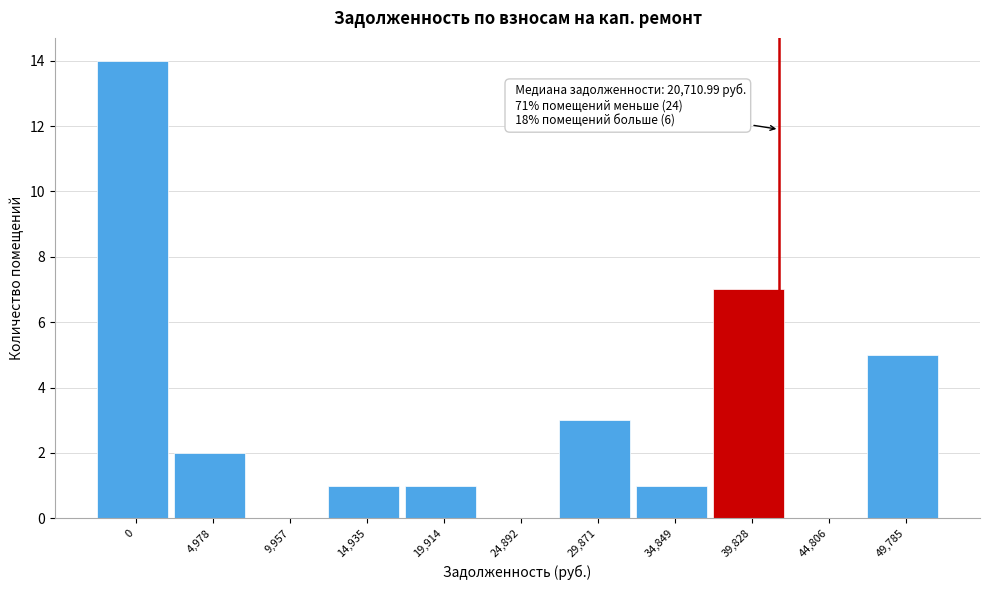

Reading right to left, list all the values displayed in this chart.

49,785=5	44,806=0	39,828=7	34,849=1	29,871=3	24,892=0	19,914=1	14,935=1	9,957=0	4,978=2	0=14